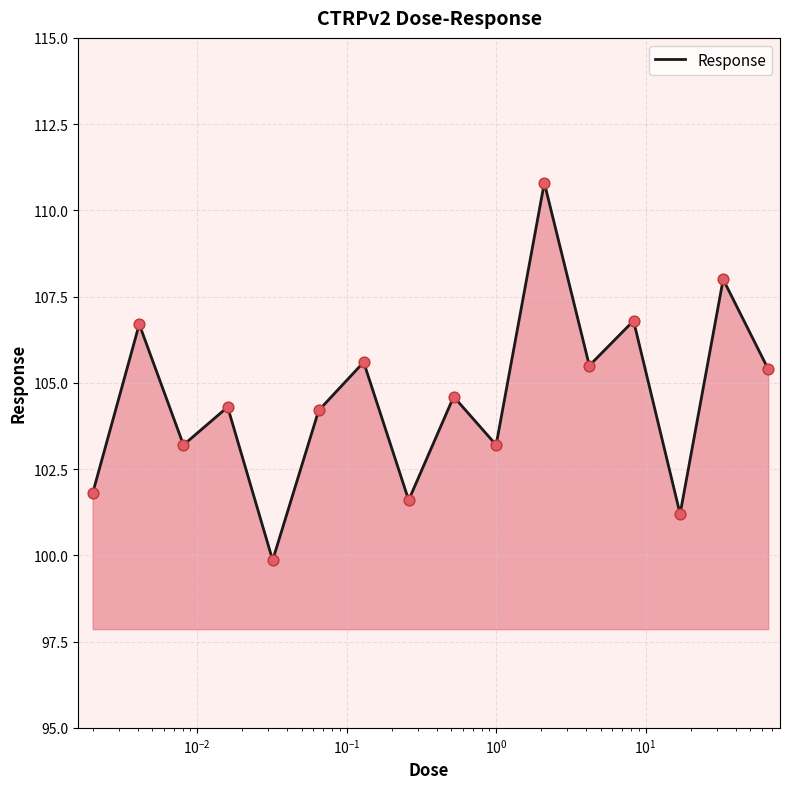

What is the difference between the maximum and minimum values?

10.9